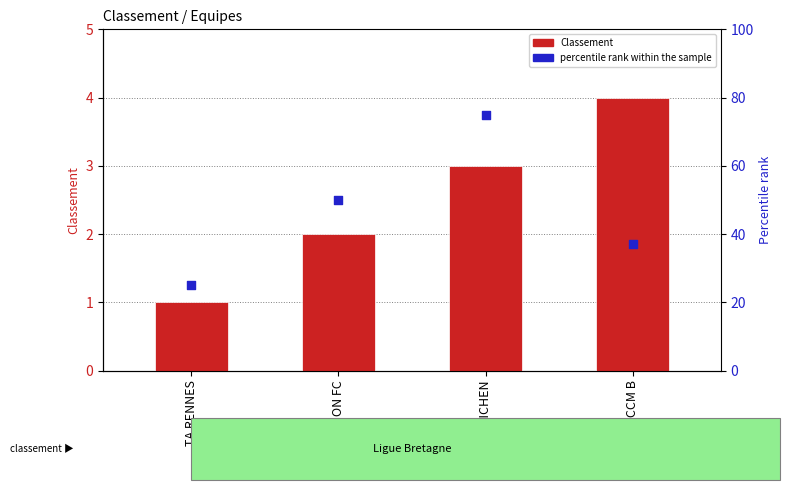

Which series has the largest total across all categories?

percentile rank within the sample